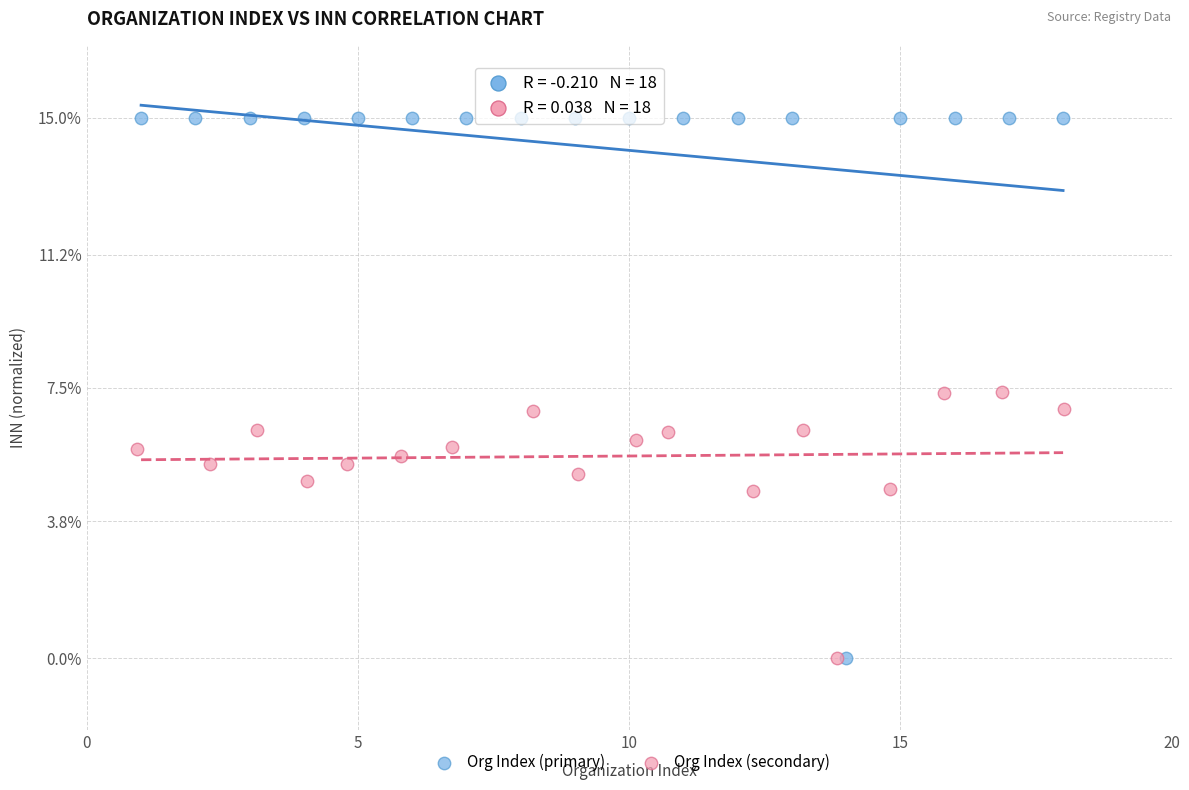

Which series contains the highest Y value?

Org Index (primary)